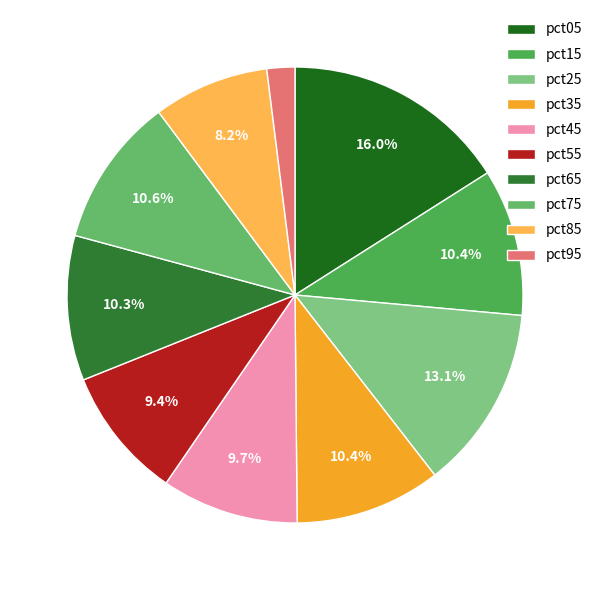

How many segments does this pie chart have?

10